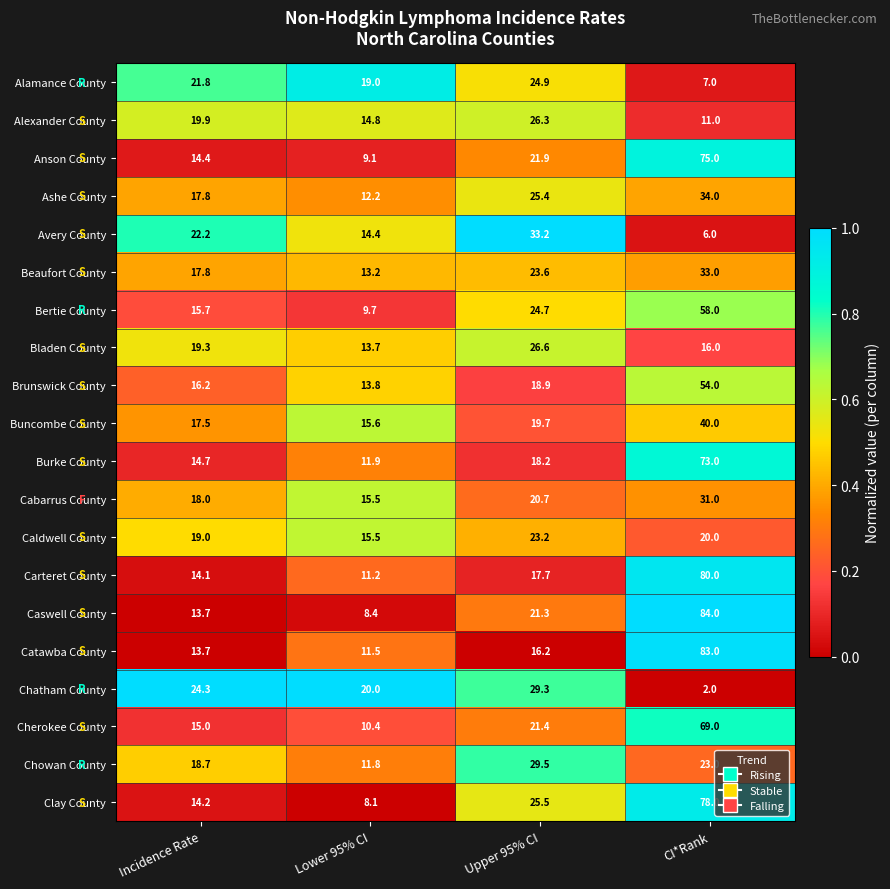

The Cherokee County series shows 4.8 at Incidence Rate. True or false?

False